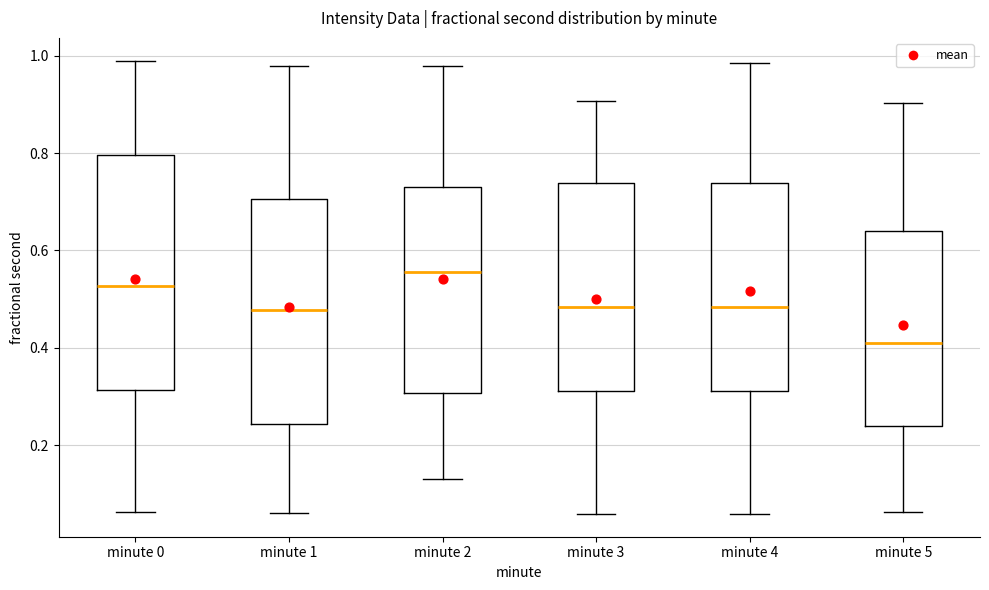

Comparing the boxes themselves (not the whiskers), which one is the tallest?

minute 0